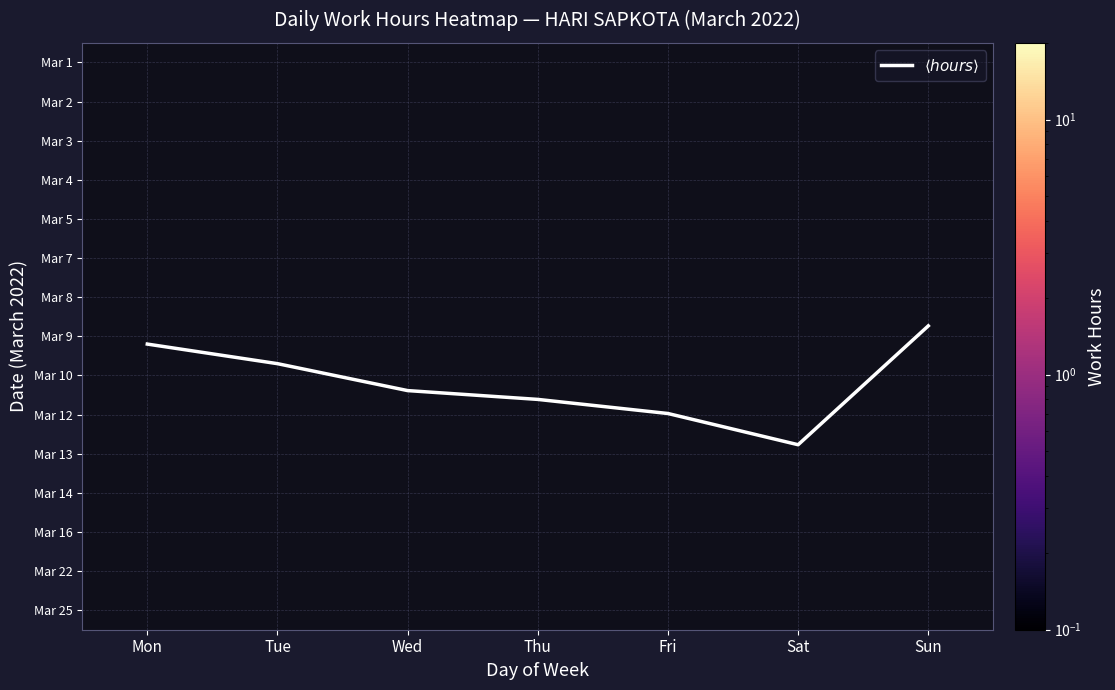

What is the spread (max minus min) of values at Tue?

3.4